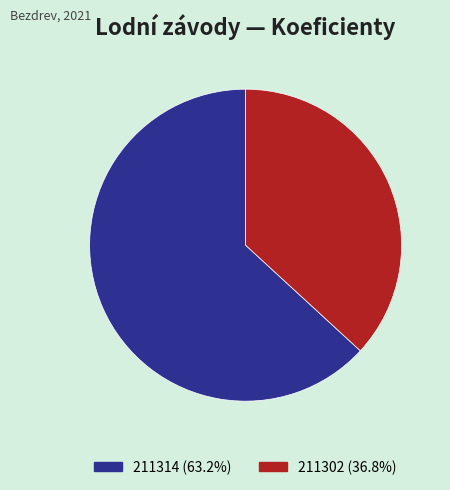

True or false: 211314 accounts for 63% of the total.

True